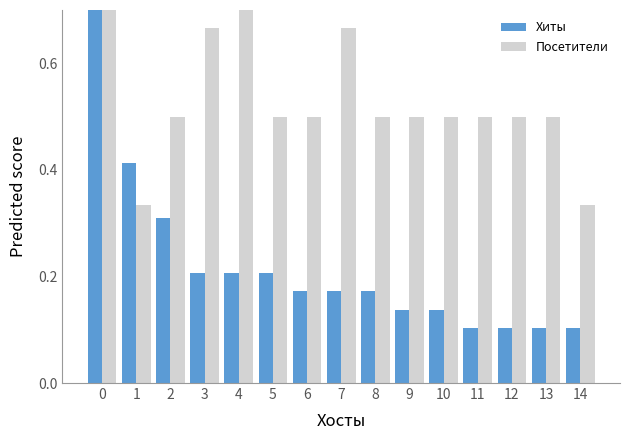

Which label corresponds to the smallest value in the chart?

11